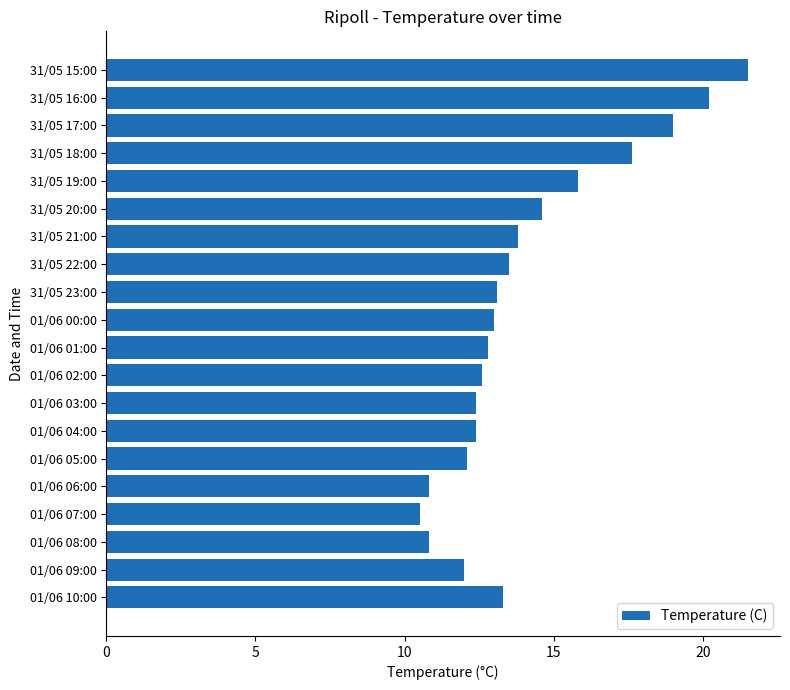

How many categories are shown in the chart?

20